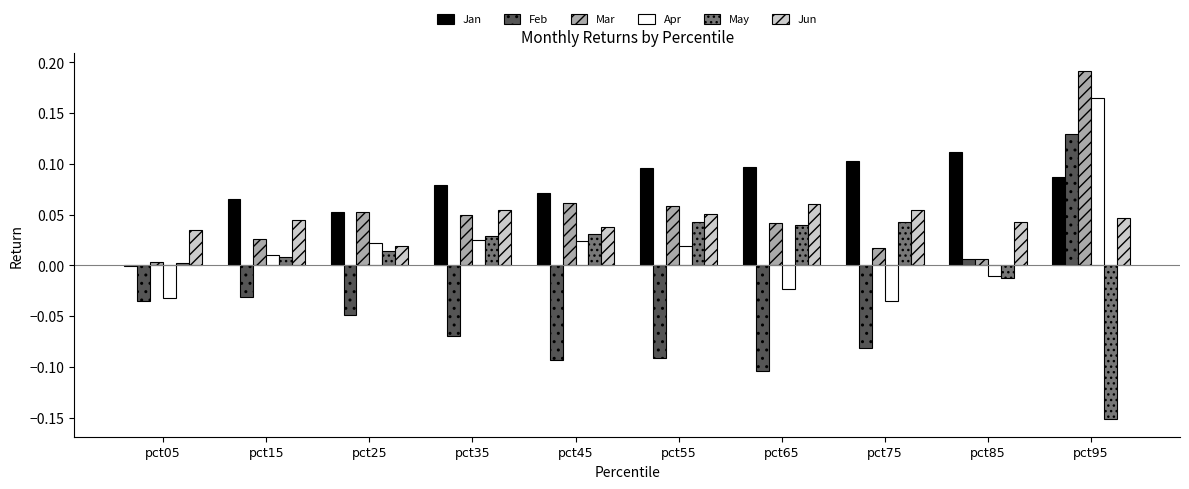

Is the value of Mar at pct05 greater than the value of Jan at pct55?

No